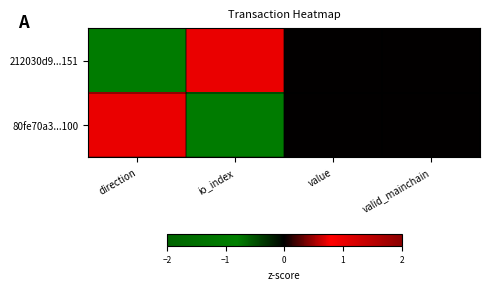

Count the number of categories in the chart.

4